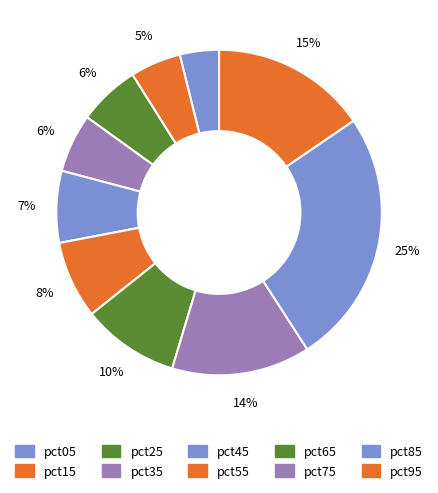

What percentage is the pct35 slice, to the nearest percent?

6%